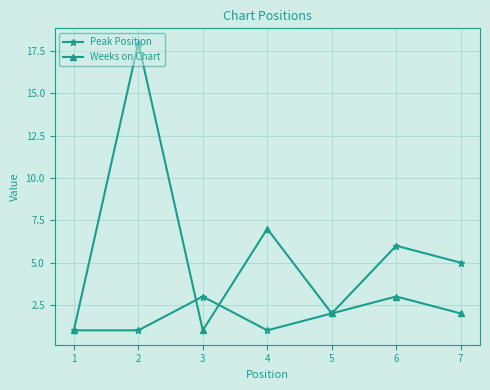

Is this an area chart (filled region under the line)?

No